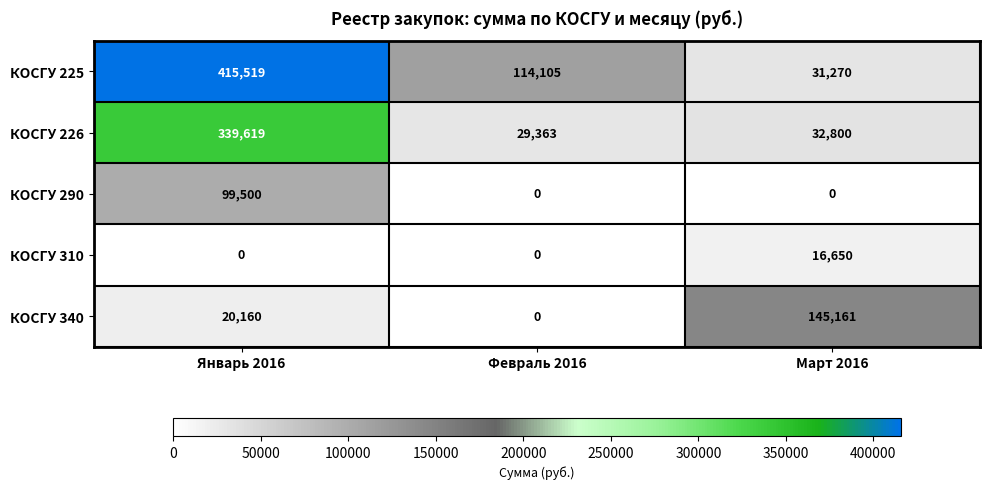

Rank the series by their maximum value, from lowest to highest.

КОСГУ 310, КОСГУ 290, КОСГУ 340, КОСГУ 226, КОСГУ 225